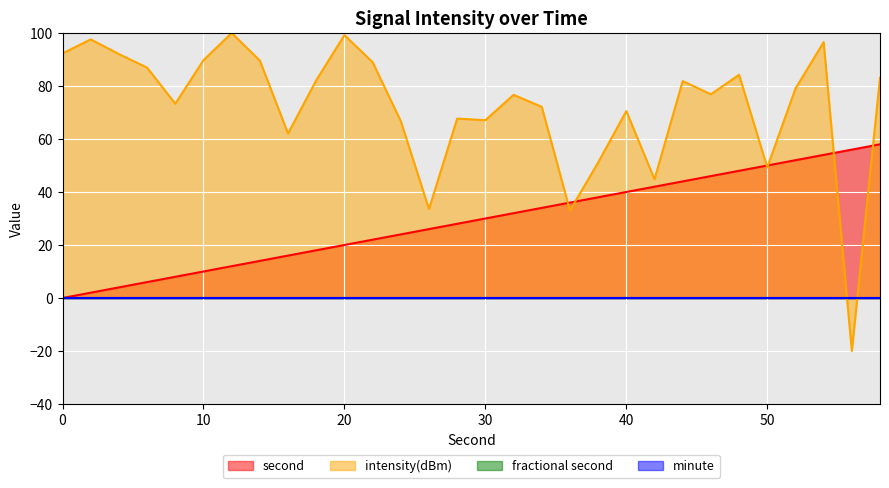

Between 24 and 10, which is larger?

24